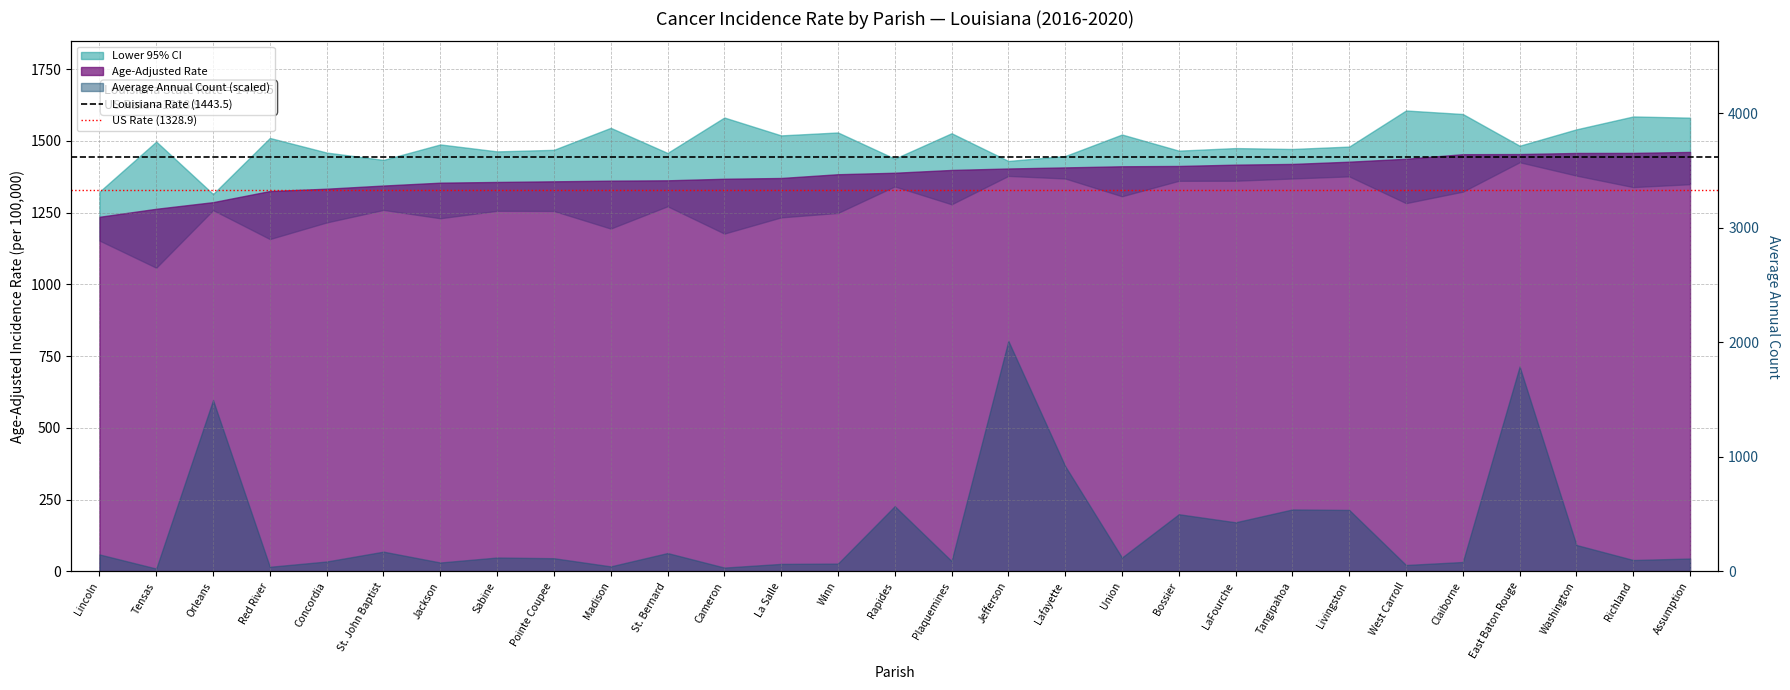

At which category is the sum across all series the highest?

Lincoln